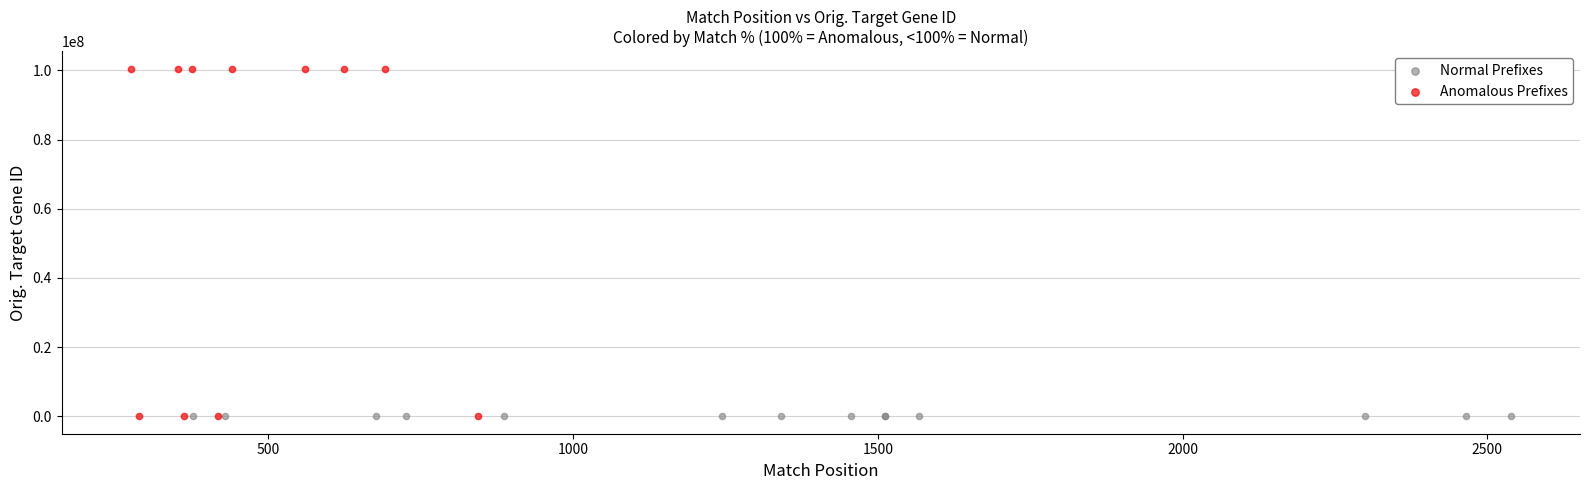

What are all the series names shown in the legend?

Normal Prefixes, Anomalous Prefixes